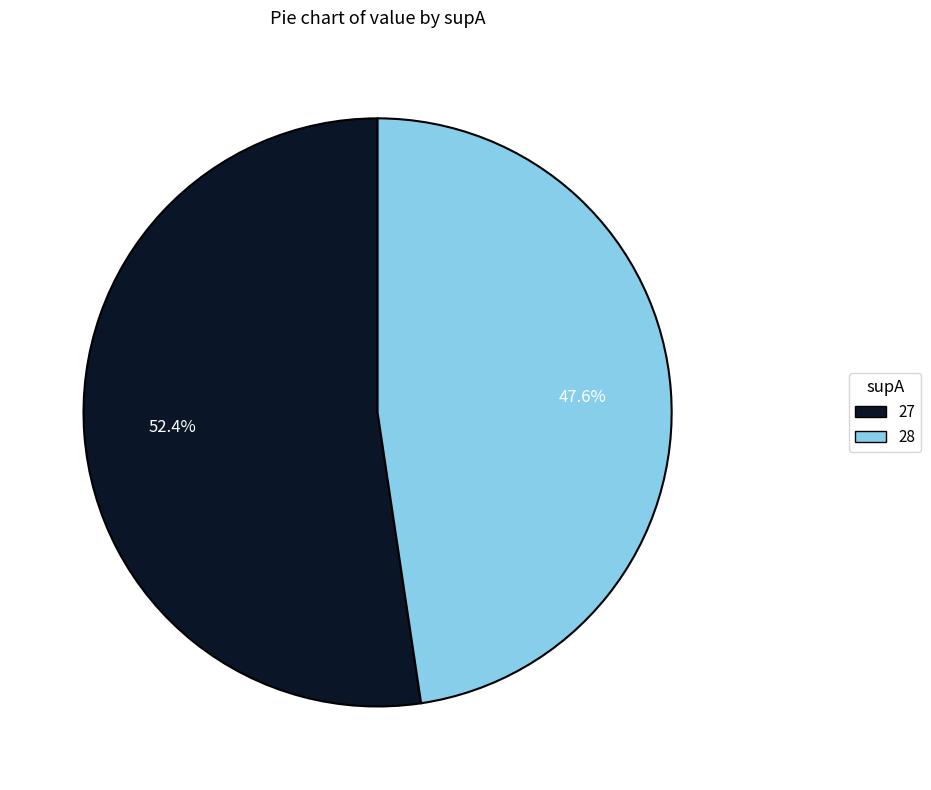

Which slice represents more than half of the pie?

27